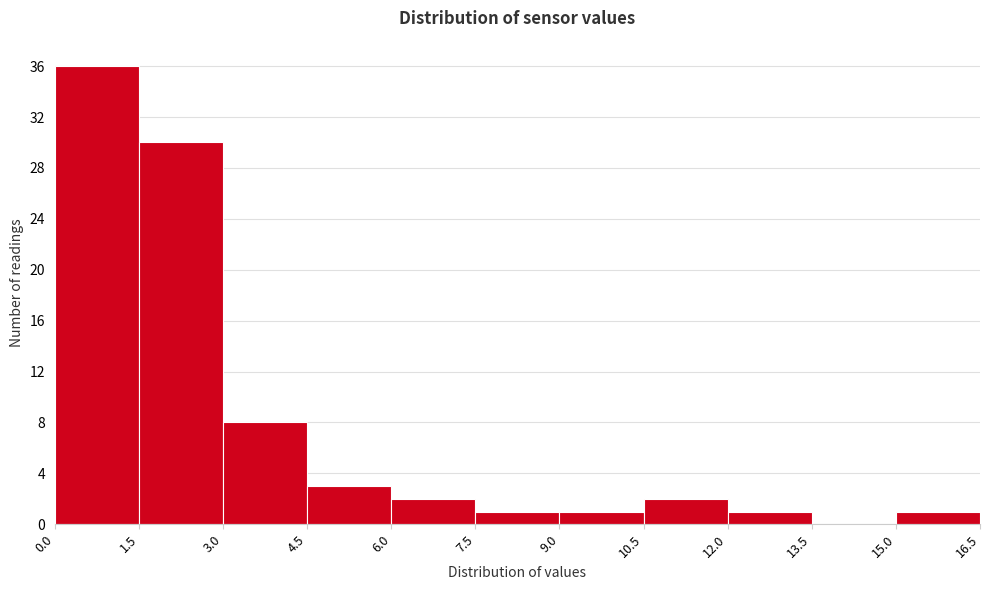

Reading left to right, transcribe this chart: for each bar, give the range it covers on the x-axis and its height. The values are not printed on the chart, so give them approximately, as read against the axis.

0.0 to 1.5: 36
1.5 to 3.0: 30
3.0 to 4.5: 8
4.5 to 6.0: 3
6.0 to 7.5: 2
7.5 to 9.0: 1
9.0 to 10.5: 1
10.5 to 12.0: 2
12.0 to 13.5: 1
13.5 to 15.0: 0
15.0 to 16.5: 1